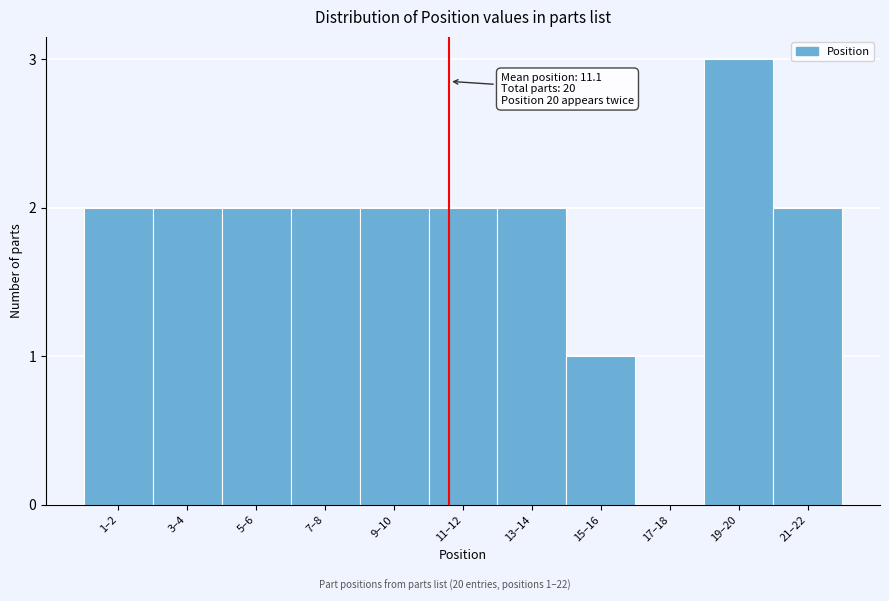

Reading left to right, transcribe all the data shown in this chart.

1–2=2	3–4=2	5–6=2	7–8=2	9–10=2	11–12=2	13–14=2	15–16=1	17–18=0	19–20=3	21–22=2